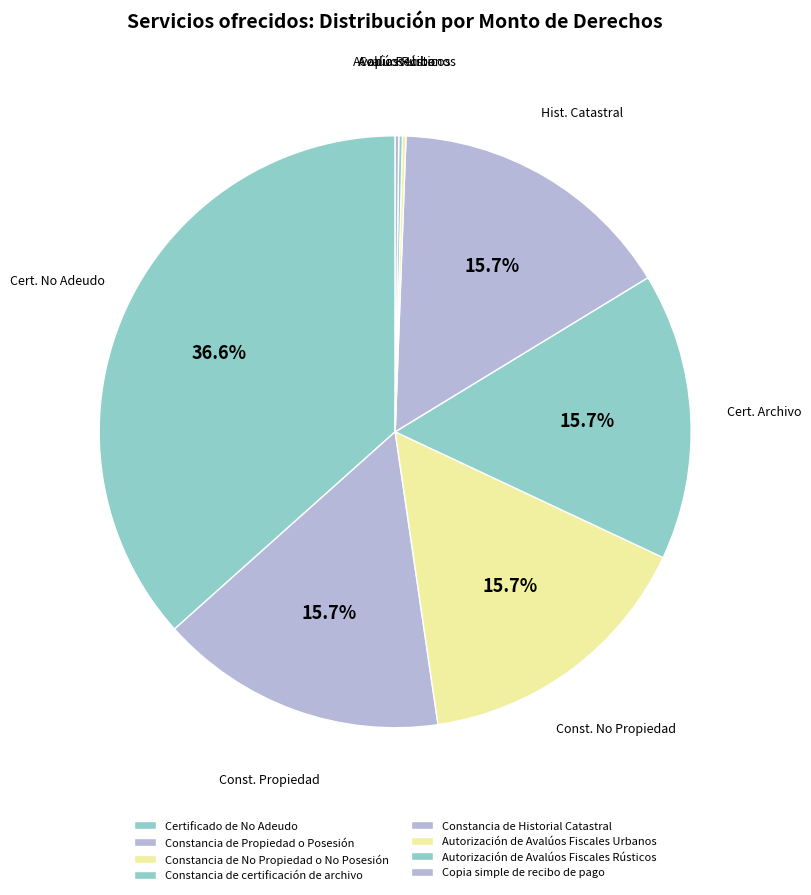

To the nearest percent, what is the average slice percentage?

12%